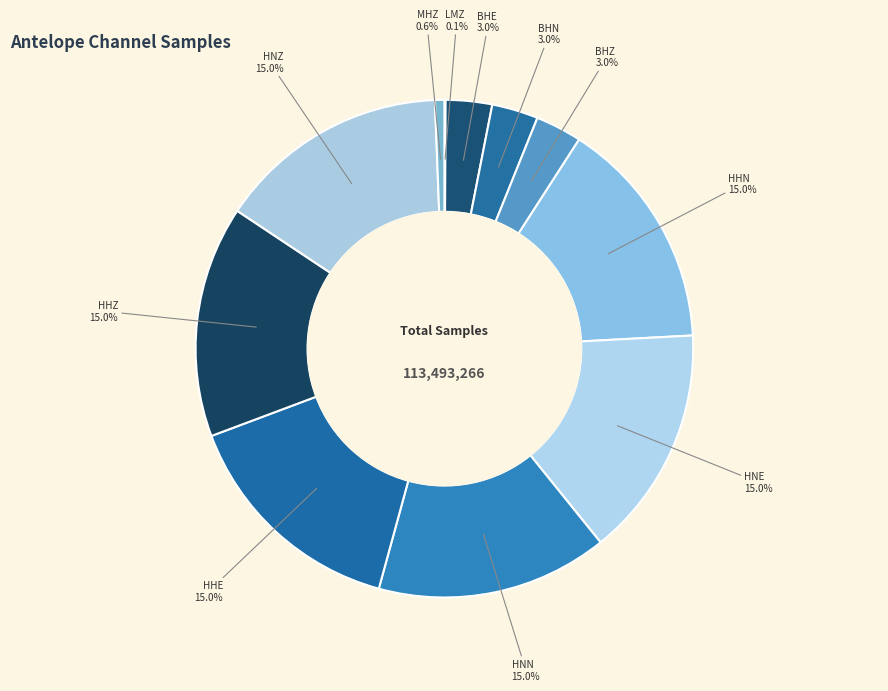

Is there a majority slice in this chart?

No